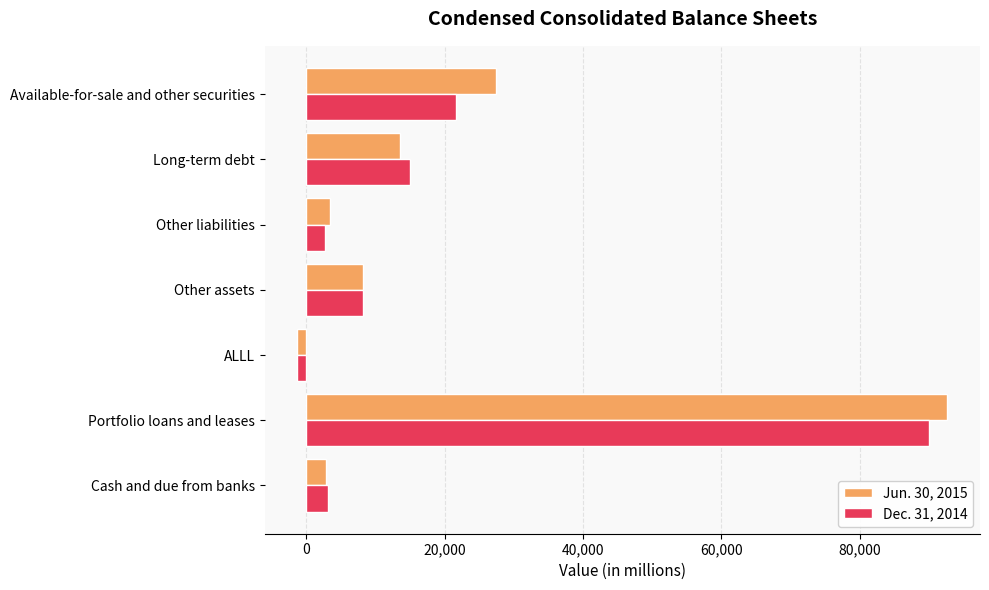

Which series changed the most between Portfolio loans and leases and Long-term debt?

Jun. 30, 2015